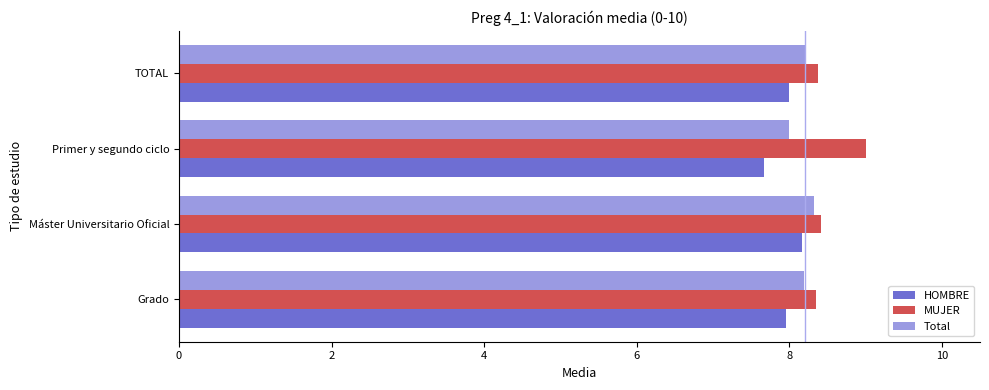

What are all the series names shown in the legend?

HOMBRE, MUJER, Total